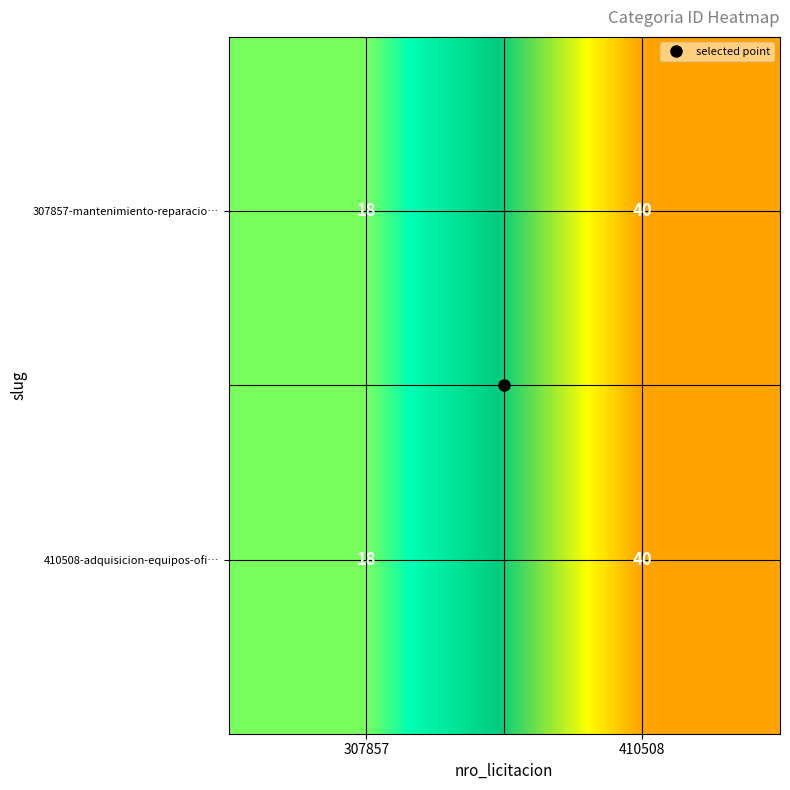

What is the minimum value for 410508-adquisicion-equipos-ofi…?

18